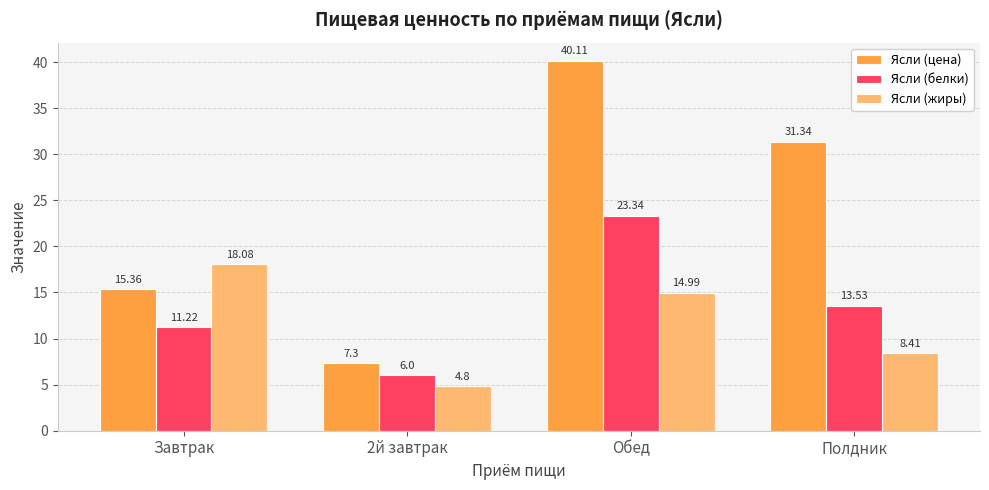

What is the value of the Ясли (белки) bar at the 2nd from the left?

6.0